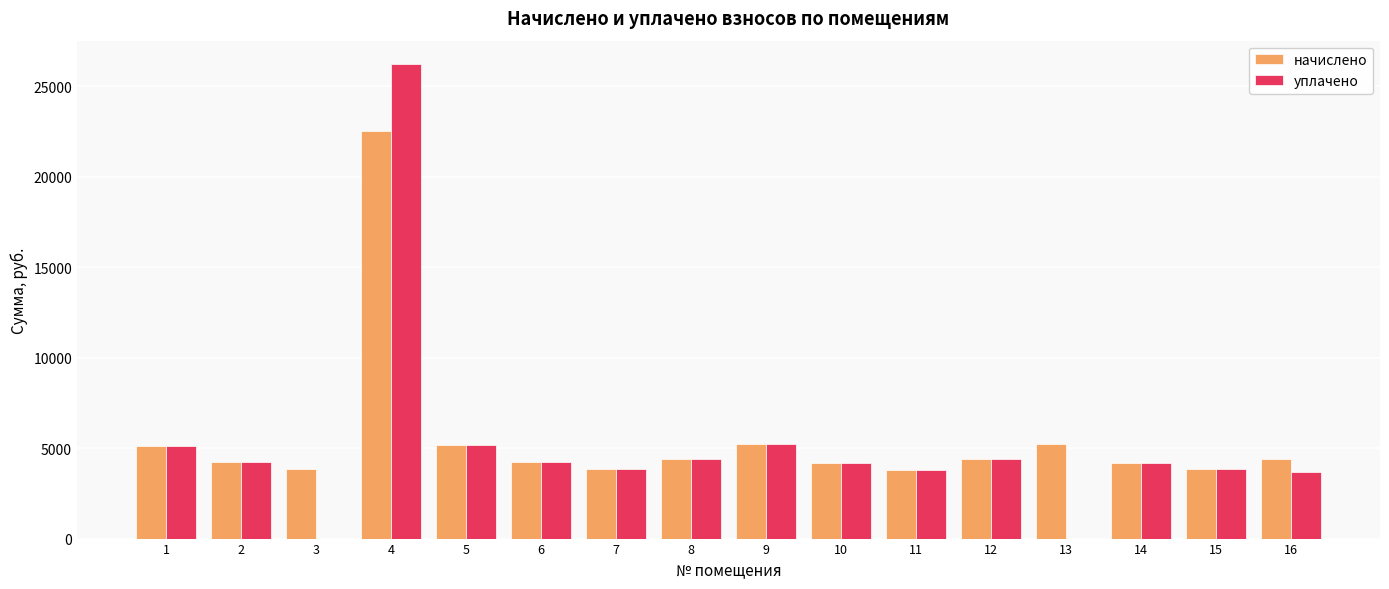

What is the maximum value for начислено?

22509.6